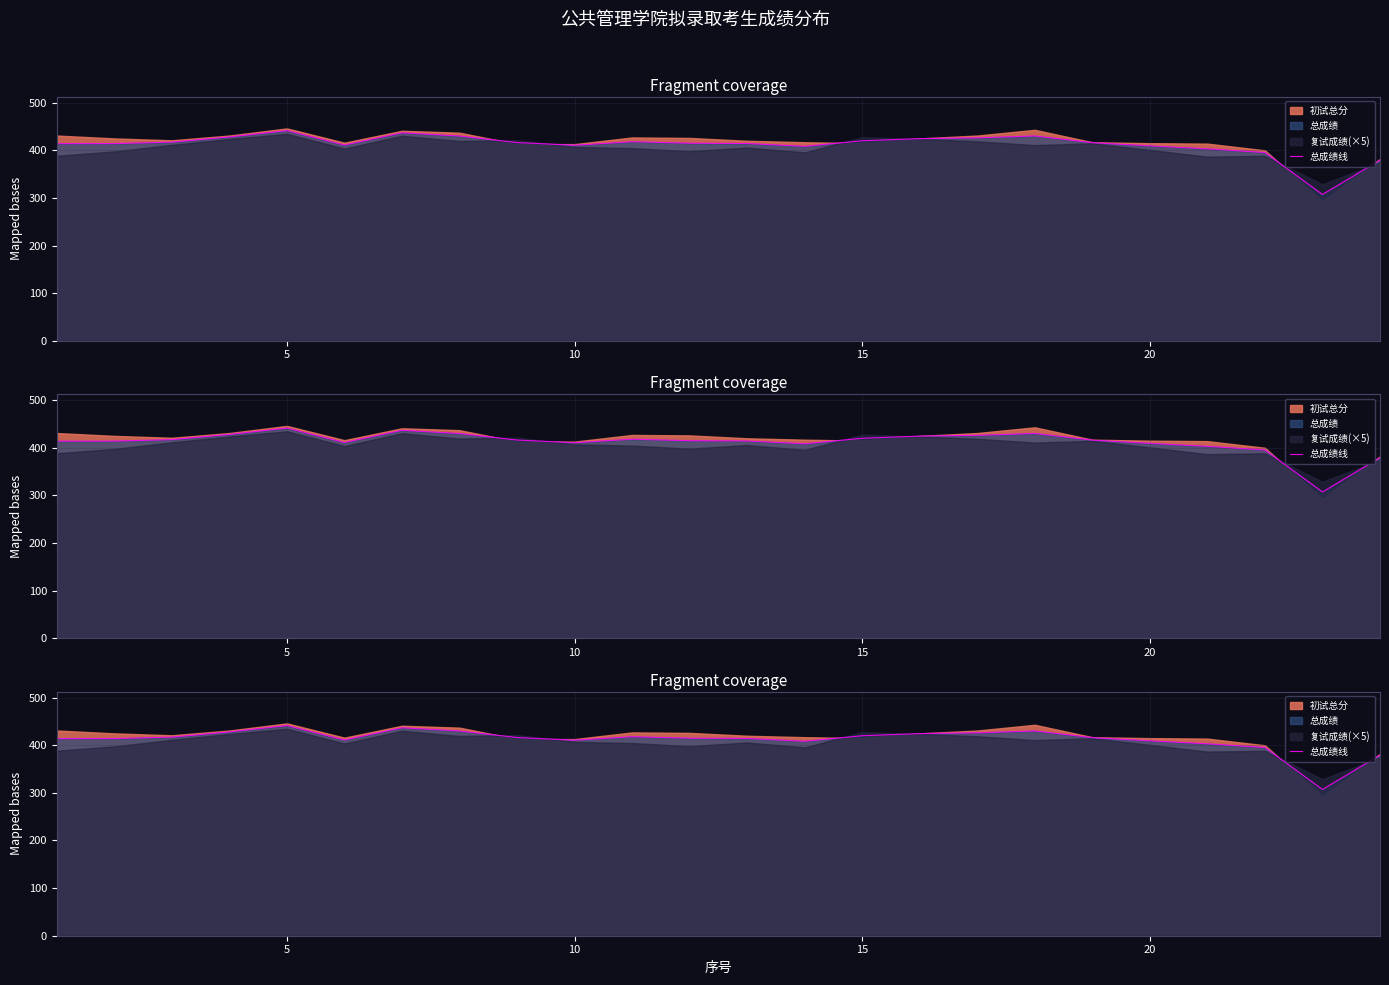

What is the value of the 6th point from the left?

411.1